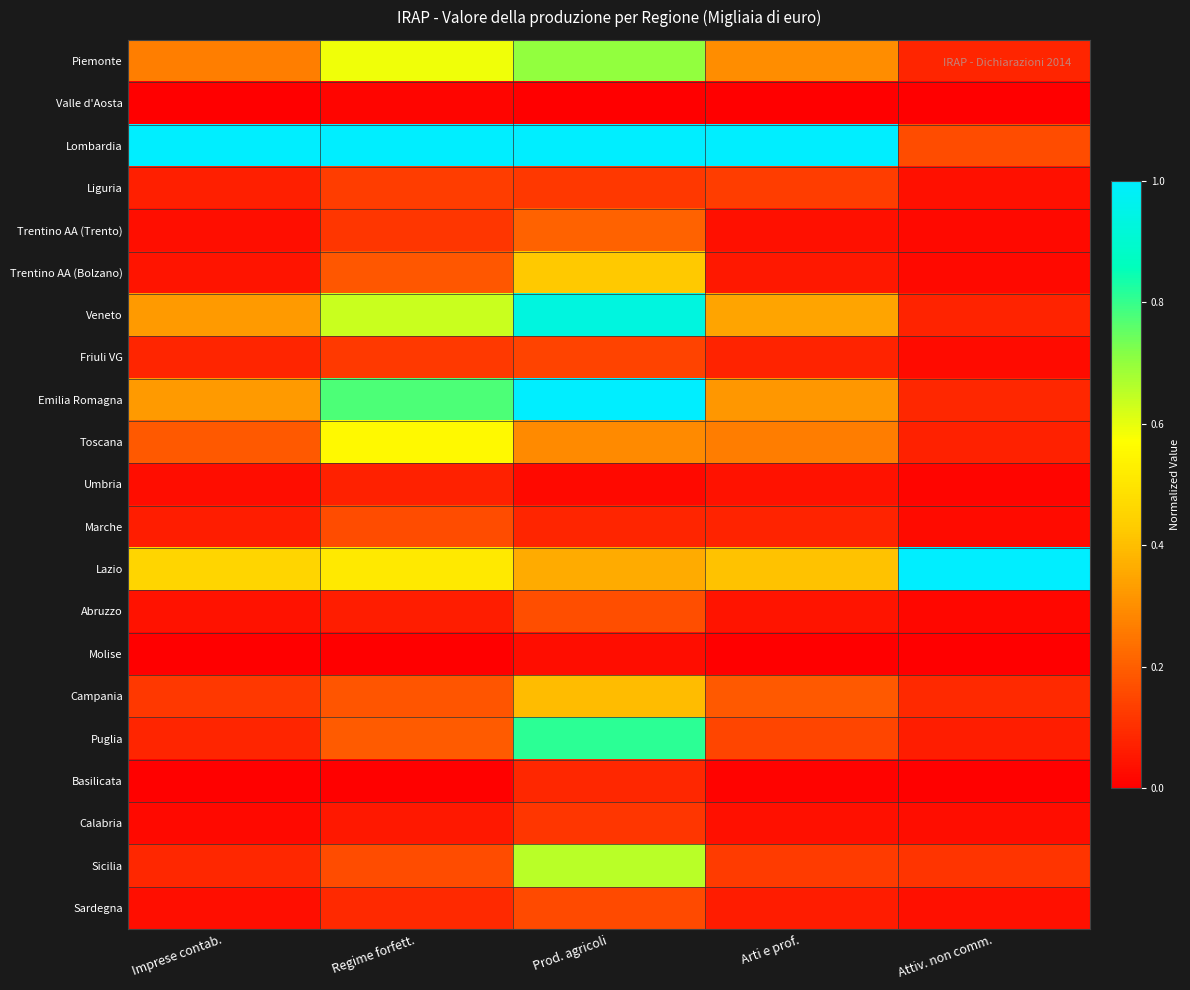

Reading left to right, extract all data points from this chart.

Piemonte: Imprese contab.=0.3	Regime forfett.=0.6	Prod. agricoli=0.7	Arti e prof.=0.3	Attiv. non comm.=0.1
Valle d'Aosta: Imprese contab.=0.0	Regime forfett.=0.0	Prod. agricoli=0.0	Arti e prof.=0.0	Attiv. non comm.=0.0
Lombardia: Imprese contab.=1.0	Regime forfett.=1.0	Prod. agricoli=1.0	Arti e prof.=1.0	Attiv. non comm.=0.2
Liguria: Imprese contab.=0.1	Regime forfett.=0.1	Prod. agricoli=0.1	Arti e prof.=0.1	Attiv. non comm.=0.0
Trentino AA (Trento): Imprese contab.=0.0	Regime forfett.=0.1	Prod. agricoli=0.2	Arti e prof.=0.0	Attiv. non comm.=0.0
Trentino AA (Bolzano): Imprese contab.=0.0	Regime forfett.=0.2	Prod. agricoli=0.4	Arti e prof.=0.1	Attiv. non comm.=0.0
Veneto: Imprese contab.=0.3	Regime forfett.=0.6	Prod. agricoli=0.9	Arti e prof.=0.3	Attiv. non comm.=0.1
Friuli VG: Imprese contab.=0.1	Regime forfett.=0.1	Prod. agricoli=0.1	Arti e prof.=0.1	Attiv. non comm.=0.0
Emilia Romagna: Imprese contab.=0.3	Regime forfett.=0.8	Prod. agricoli=1.0	Arti e prof.=0.3	Attiv. non comm.=0.1
Toscana: Imprese contab.=0.2	Regime forfett.=0.6	Prod. agricoli=0.3	Arti e prof.=0.3	Attiv. non comm.=0.1
Umbria: Imprese contab.=0.0	Regime forfett.=0.1	Prod. agricoli=0.0	Arti e prof.=0.0	Attiv. non comm.=0.0
Marche: Imprese contab.=0.1	Regime forfett.=0.2	Prod. agricoli=0.1	Arti e prof.=0.1	Attiv. non comm.=0.0
Lazio: Imprese contab.=0.5	Regime forfett.=0.5	Prod. agricoli=0.4	Arti e prof.=0.4	Attiv. non comm.=1.0
Abruzzo: Imprese contab.=0.0	Regime forfett.=0.1	Prod. agricoli=0.2	Arti e prof.=0.0	Attiv. non comm.=0.0
Molise: Imprese contab.=0.0	Regime forfett.=0.0	Prod. agricoli=0.0	Arti e prof.=0.0	Attiv. non comm.=0.0
Campania: Imprese contab.=0.1	Regime forfett.=0.2	Prod. agricoli=0.4	Arti e prof.=0.2	Attiv. non comm.=0.1
Puglia: Imprese contab.=0.1	Regime forfett.=0.2	Prod. agricoli=0.8	Arti e prof.=0.1	Attiv. non comm.=0.1
Basilicata: Imprese contab.=0.0	Regime forfett.=0.0	Prod. agricoli=0.1	Arti e prof.=0.0	Attiv. non comm.=0.0
Calabria: Imprese contab.=0.0	Regime forfett.=0.1	Prod. agricoli=0.1	Arti e prof.=0.0	Attiv. non comm.=0.0
Sicilia: Imprese contab.=0.1	Regime forfett.=0.2	Prod. agricoli=0.7	Arti e prof.=0.1	Attiv. non comm.=0.1
Sardegna: Imprese contab.=0.0	Regime forfett.=0.1	Prod. agricoli=0.2	Arti e prof.=0.1	Attiv. non comm.=0.0